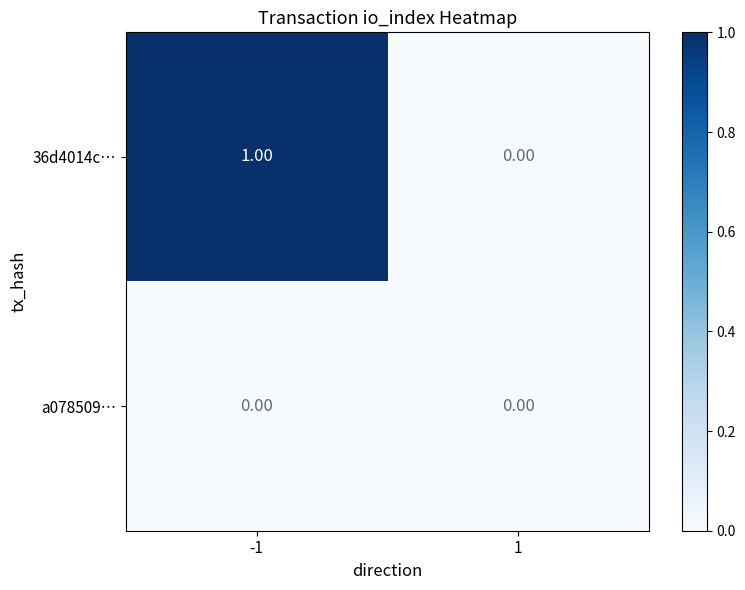

Between -1 and 1, which series saw the biggest shift?

36d4014c…